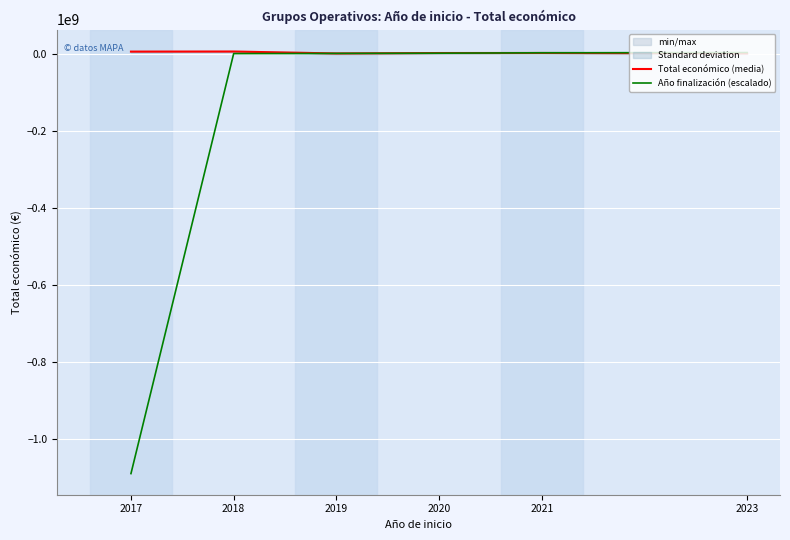

Is this an area chart (filled region under the line)?

No